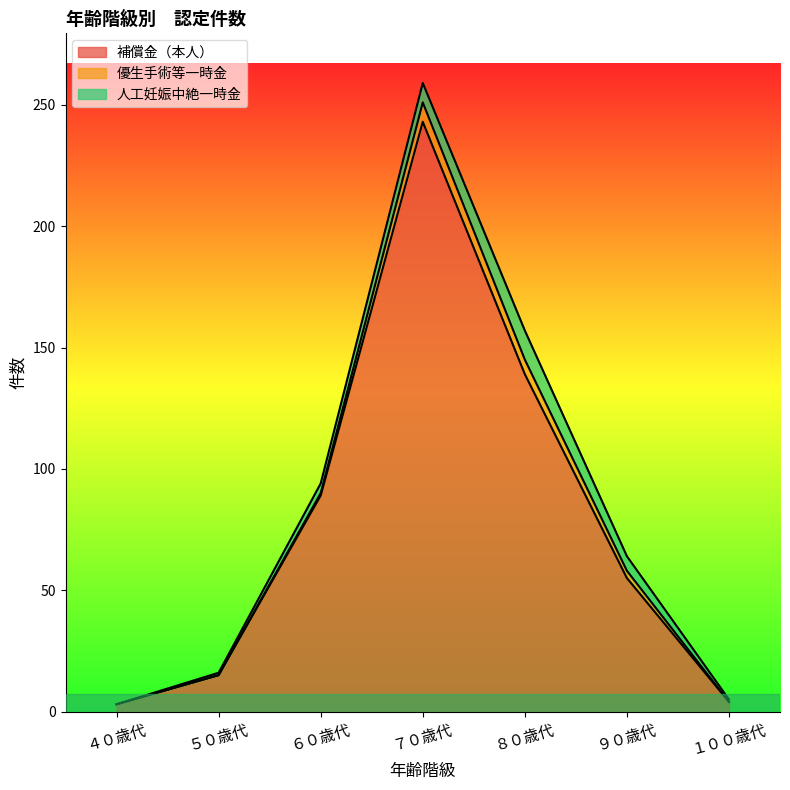

True or false: 優生手術等一時金 and 補償金（本人） cross at least once.

False